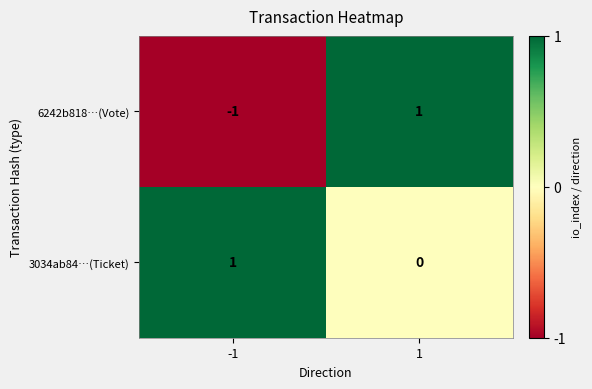

Count the number of categories in the chart.

2